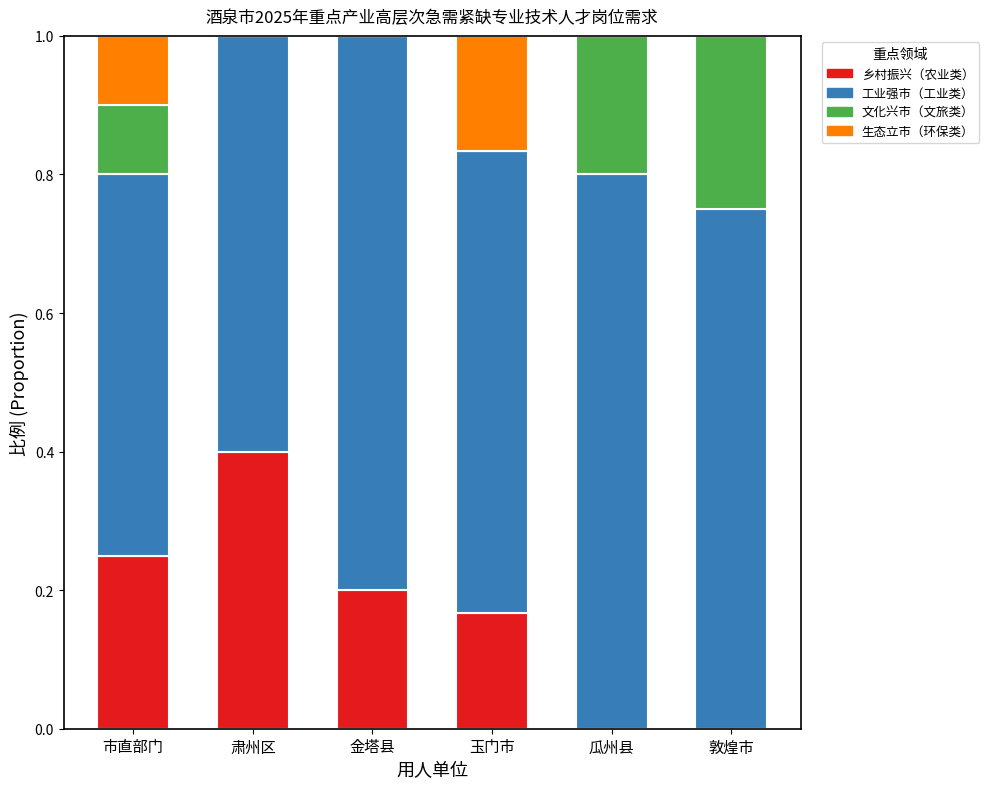

The 乡村振兴（农业类） series shows 0.1 at 市直部门. True or false?

False